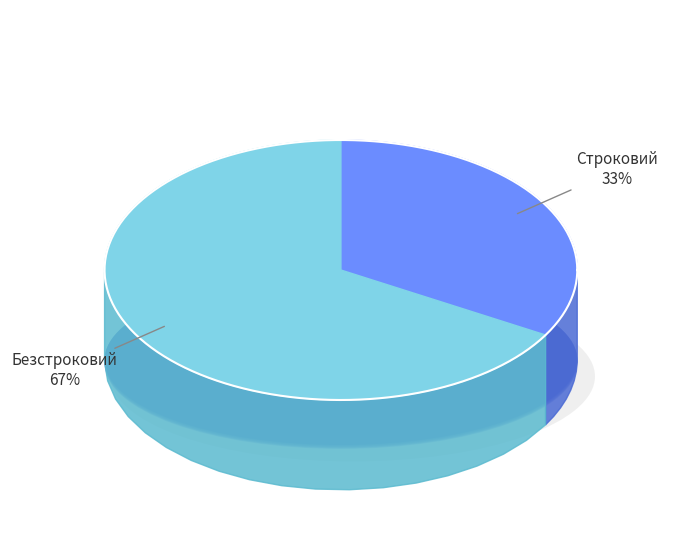

What percentage is the Строковий slice, to the nearest percent?

33%